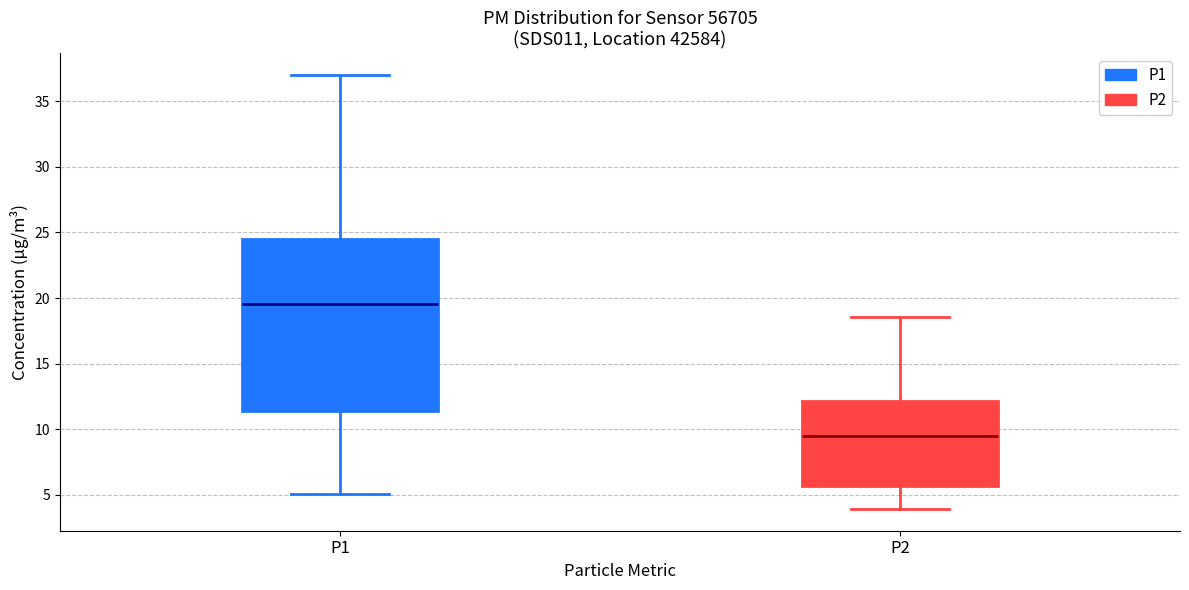

Reading left to right, transcribe this box plot: for each box, give where its median line is, the range the box spans, and where its two whiskers end, as read against the y-axis. The values are not printed on the chart, so give them approximately, as read against the axis.

P1: median 19.5, box 11.5 to 24.5, whiskers 5.0 to 37.0
P2: median 9.5, box 5.5 to 12.0, whiskers 4.0 to 18.5